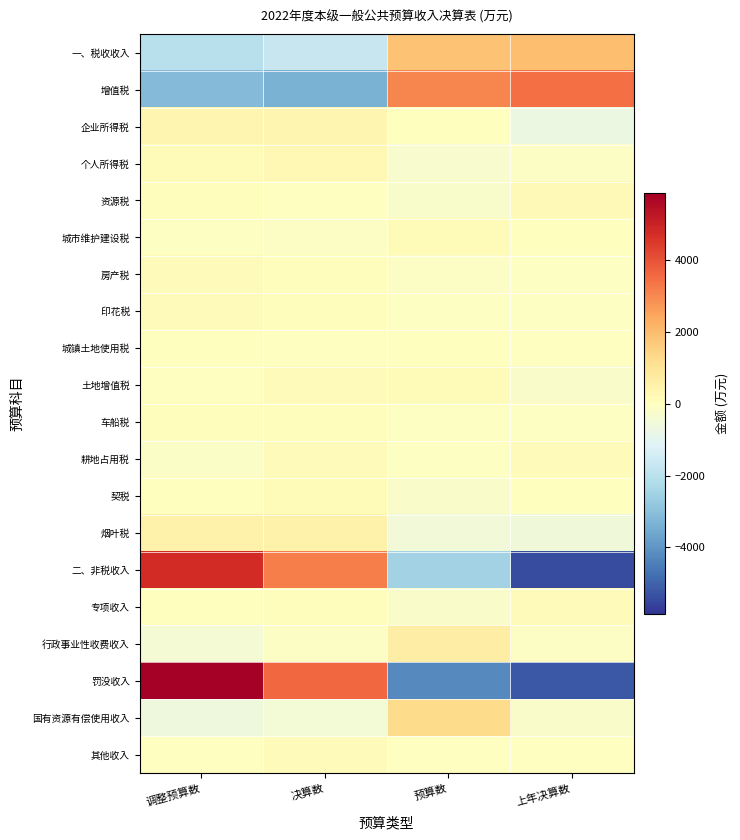

Reading right to left, transcribe all the data shown in this chart.

一、税收收入: 上年决算数=1937.5	预算数=1856.5	决算数=-1735.5	调整预算数=-2058.5
增值税: 上年决算数=3433.2	预算数=3061.2	决算数=-3340.8	调整预算数=-3153.8
企业所得税: 上年决算数=-695.0	预算数=6.0	决算数=343.0	调整预算数=346.0
个人所得税: 上年决算数=-114.8	预算数=-295.8	决算数=266.2	调整预算数=144.2
资源税: 上年决算数=220.8	预算数=-249.2	决算数=-22.2	调整预算数=50.8
城市维护建设税: 上年决算数=33.5	预算数=170.5	决算数=-114.5	调整预算数=-89.5
房产税: 上年决算数=-90.8	预算数=-94.8	决算数=80.2	调整预算数=105.2
印花税: 上年决算数=-74.5	预算数=-67.5	决算数=49.5	调整预算数=92.5
城镇土地使用税: 上年决算数=-35.5	预算数=32.5	决算数=-1.5	调整预算数=4.5
土地增值税: 上年决算数=-223.5	预算数=165.5	决算数=92.5	调整预算数=-34.5
车船税: 上年决算数=-74.5	预算数=-59.5	决算数=73.5	调整预算数=60.5
耕地占用税: 上年决算数=91.8	预算数=-88.2	决算数=134.8	调整预算数=-138.2
契税: 上年决算数=18.8	预算数=-198.2	决算数=157.8	调整预算数=21.8
烟叶税: 上年决算数=-554.2	预算数=-526.2	决算数=539.8	调整预算数=540.8
二、非税收入: 上年决算数=-5426.2	预算数=-2506.2	决算数=3162.8	调整预算数=4769.8
专项收入: 上年决算数=127.0	预算数=-215.0	决算数=68.0	调整预算数=20.0
行政事业性收费收入: 上年决算数=-97.5	预算数=650.5	决算数=-103.5	调整预算数=-449.5
罚没收入: 上年决算数=-5201.8	预算数=-4252.8	决算数=3597.2	调整预算数=5857.2
国有资源有偿使用收入: 上年决算数=-205.5	预算数=1273.5	决算数=-470.5	调整预算数=-597.5
其他收入: 上年决算数=-21.8	预算数=-42.8	决算数=98.2	调整预算数=-33.8